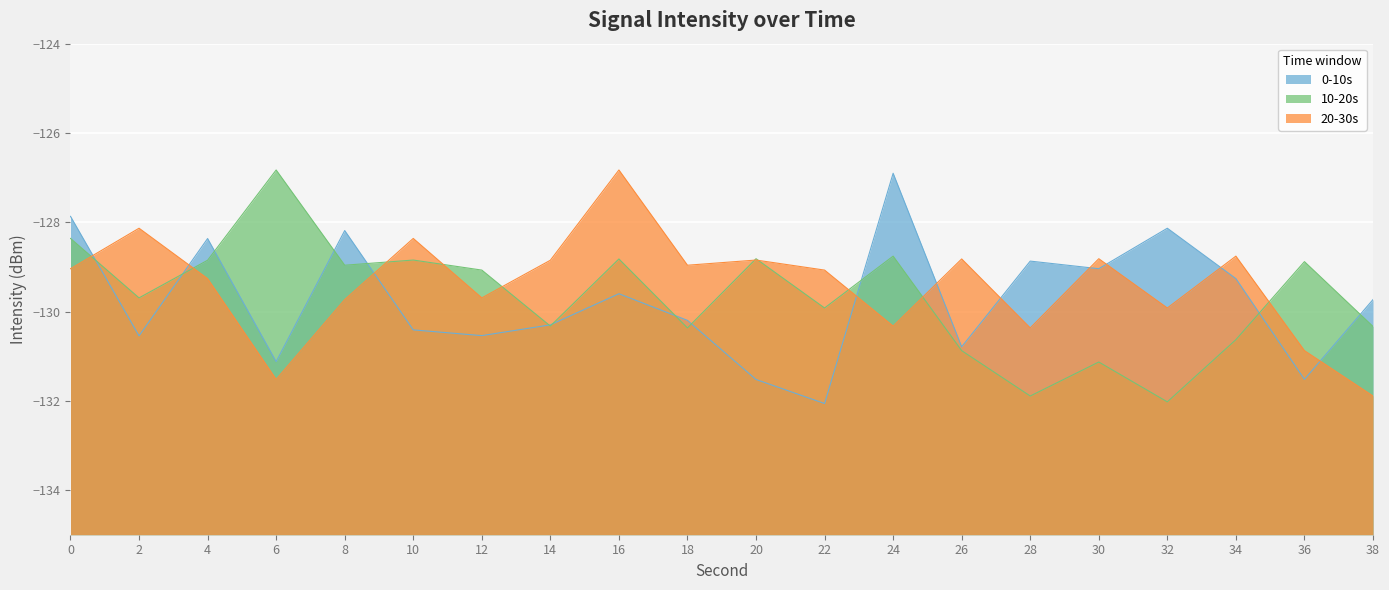

At which label does 20-30s first exceed -129?

2